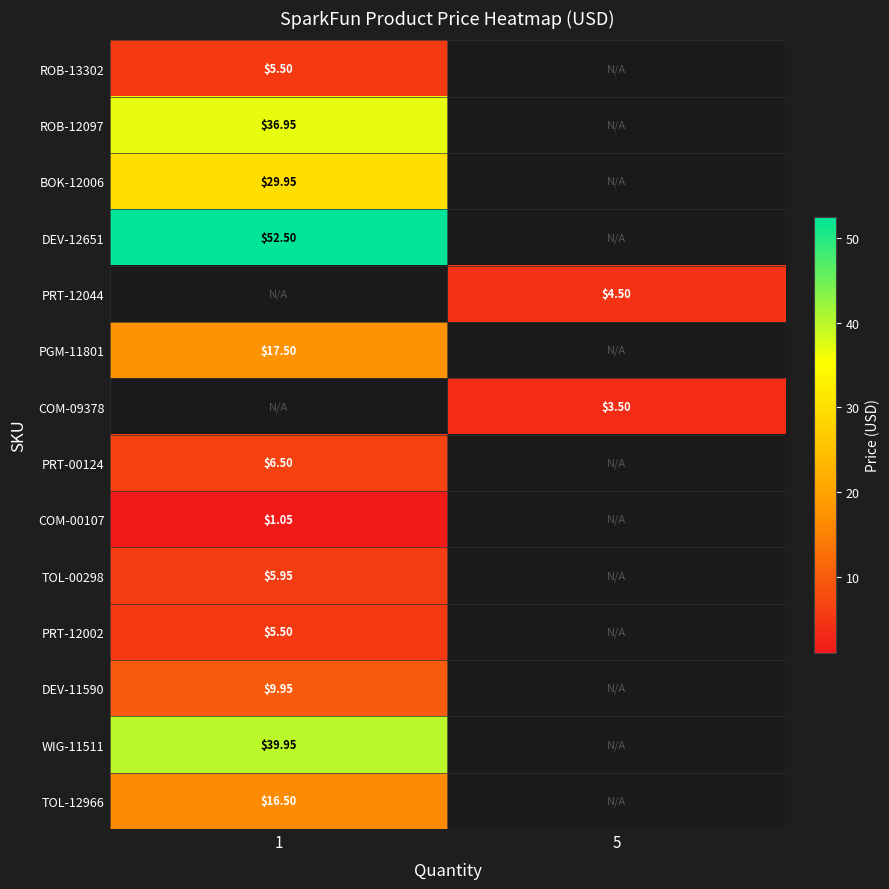

How many categories are shown in the chart?

2